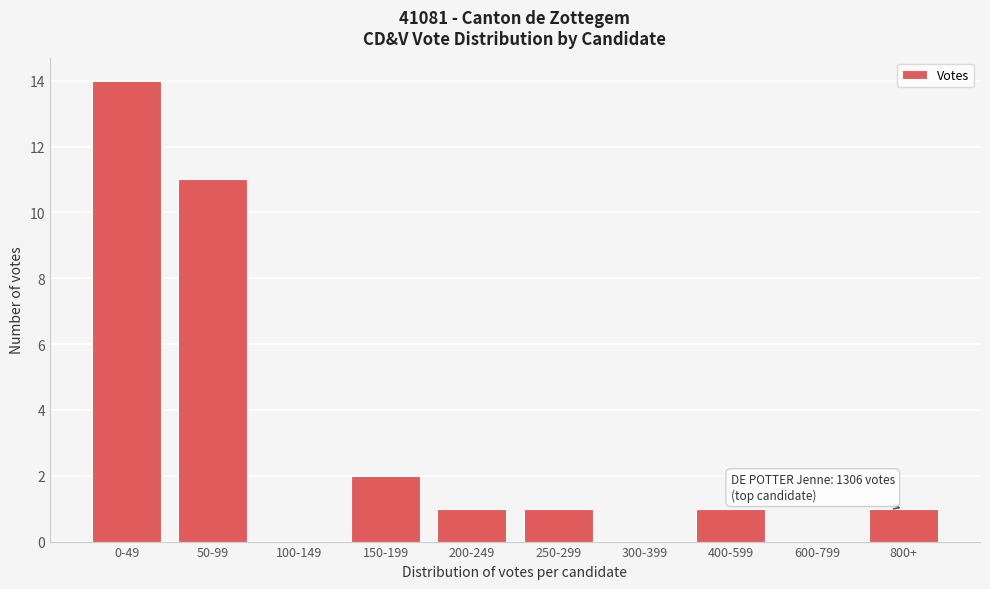

Reading right to left, list all the values displayed in this chart.

800+=1	600-799=0	400-599=1	300-399=0	250-299=1	200-249=1	150-199=2	100-149=0	50-99=11	0-49=14